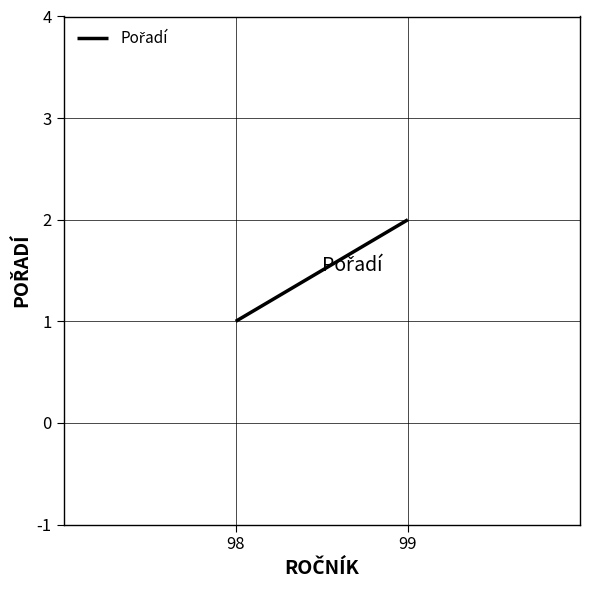

Reading left to right, list all the values displayed in this chart.

1	2